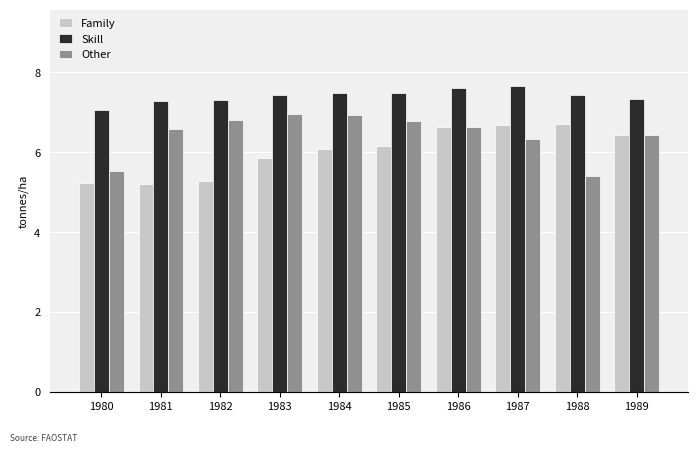

List the series in order of their overall mean, highest first.

Skill, Other, Family